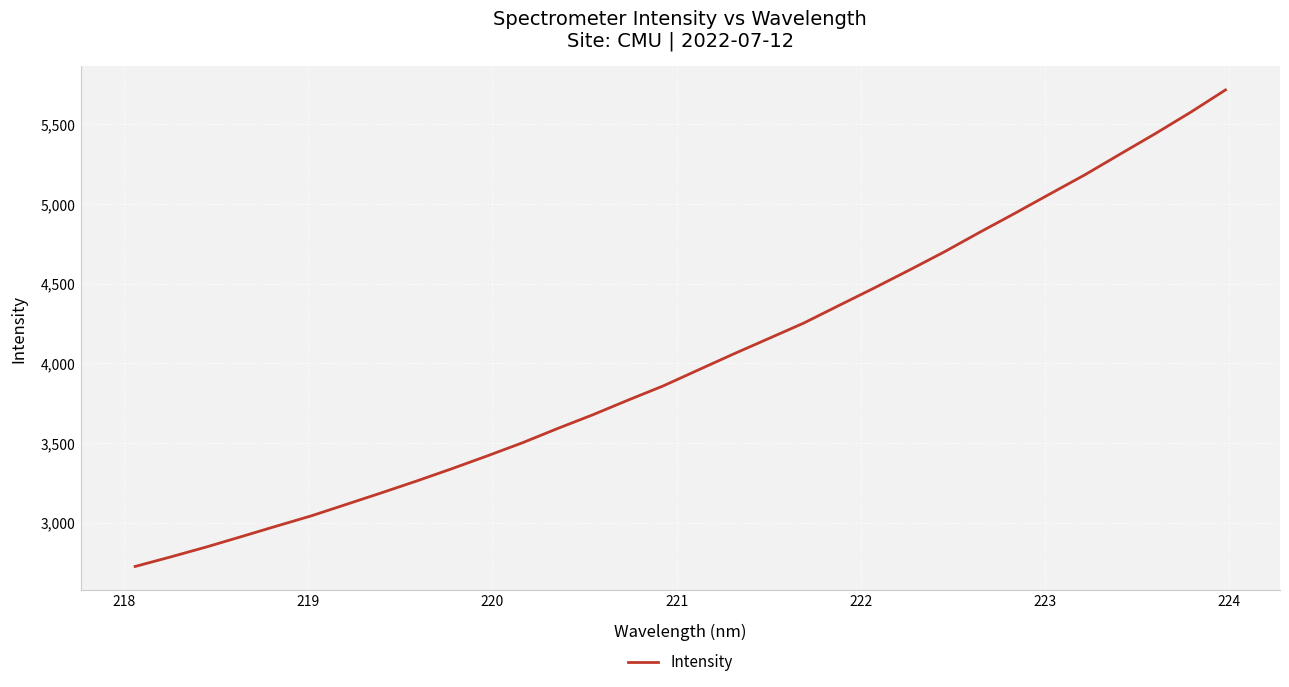

What is the smallest value displayed?

2726.8